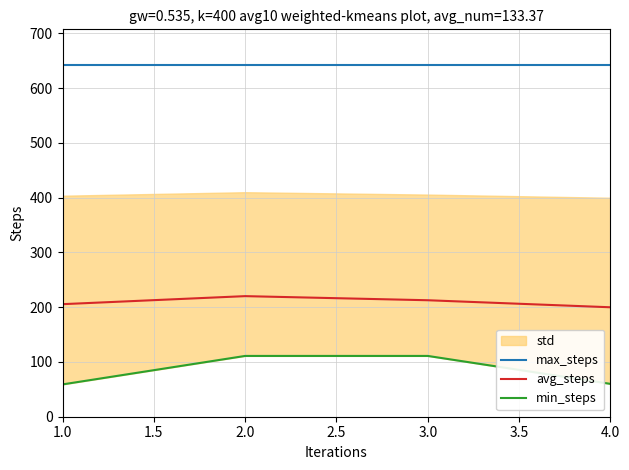

At how many categories does at least one series exceed 60?

4